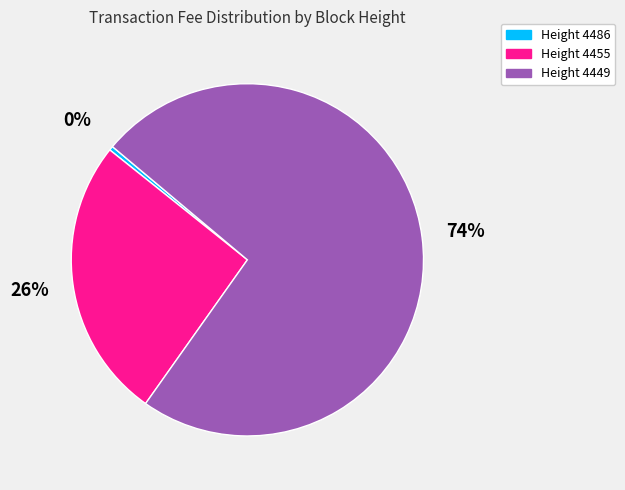

Is it true that Height 4449 is 85% of the pie?

False